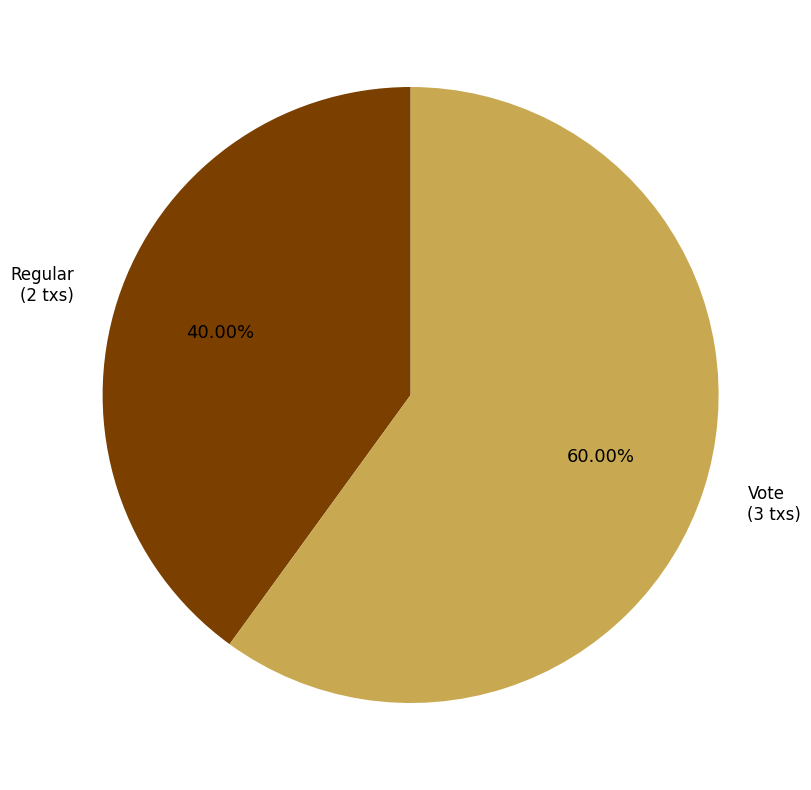

Is there a majority slice in this chart?

Yes